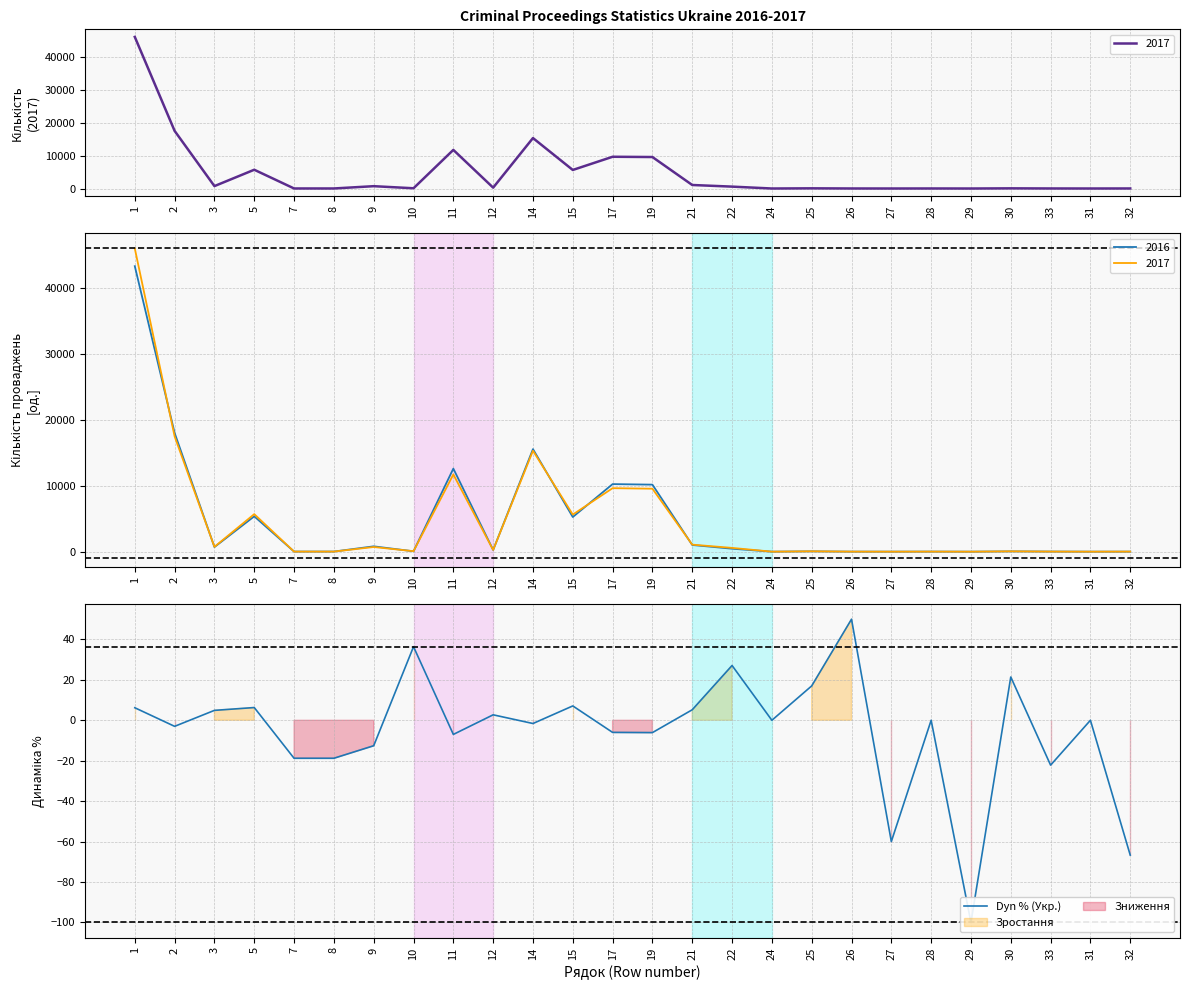

What is the minimum value shown in the chart?

-100.0